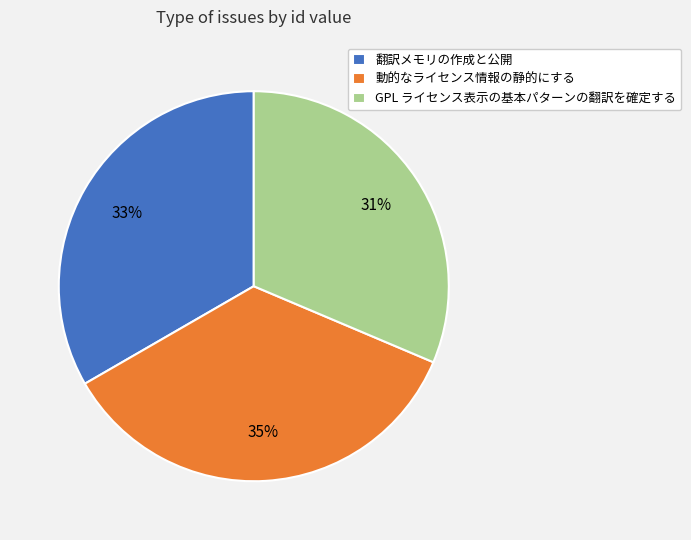

Does 翻訳メモリの作成と公開 represent more than half of the total?

No